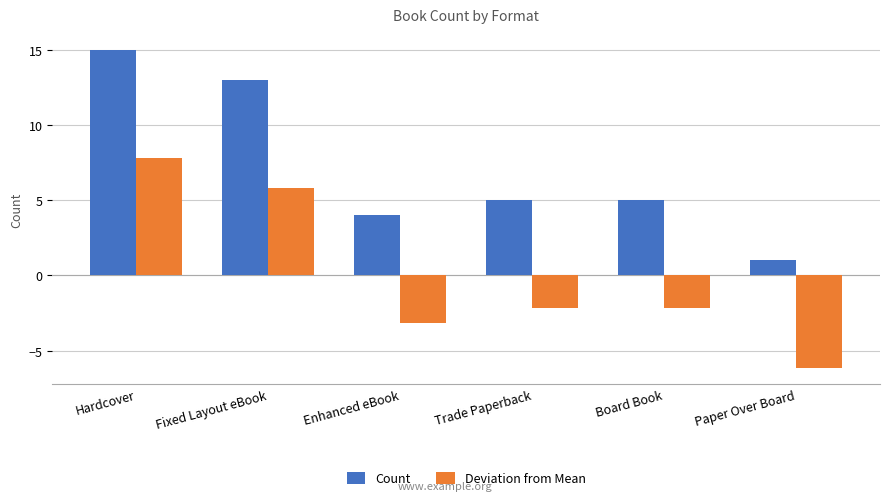

At Trade Paperback, list the series in order from largest to smallest.

Count, Deviation from Mean